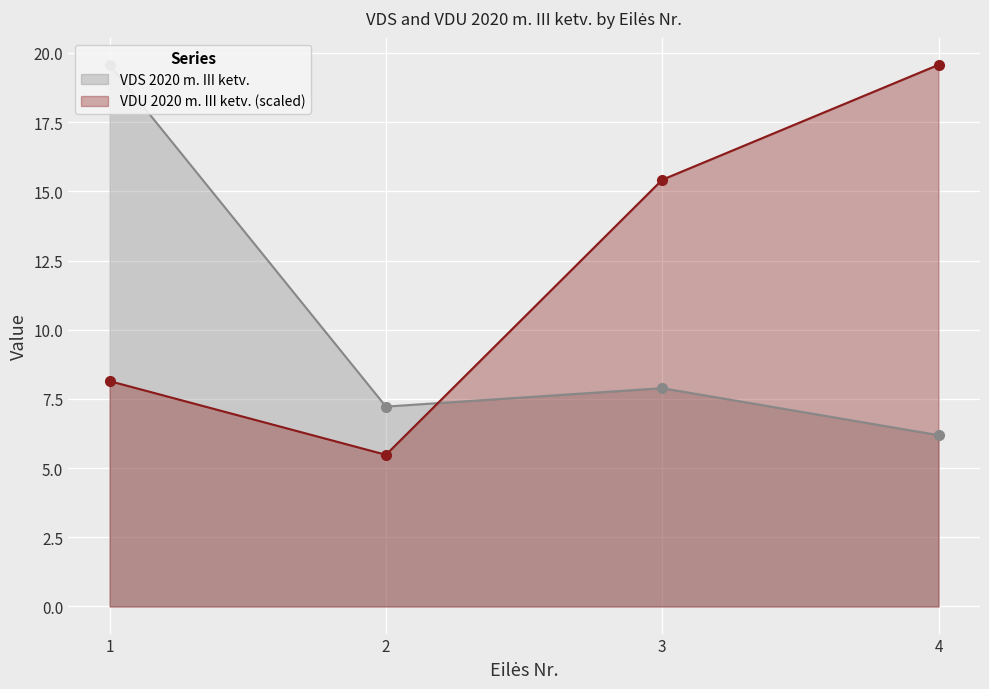

Is it true that VDU 2020 m. III ketv. (scaled) equals 15.4 at 3?

True